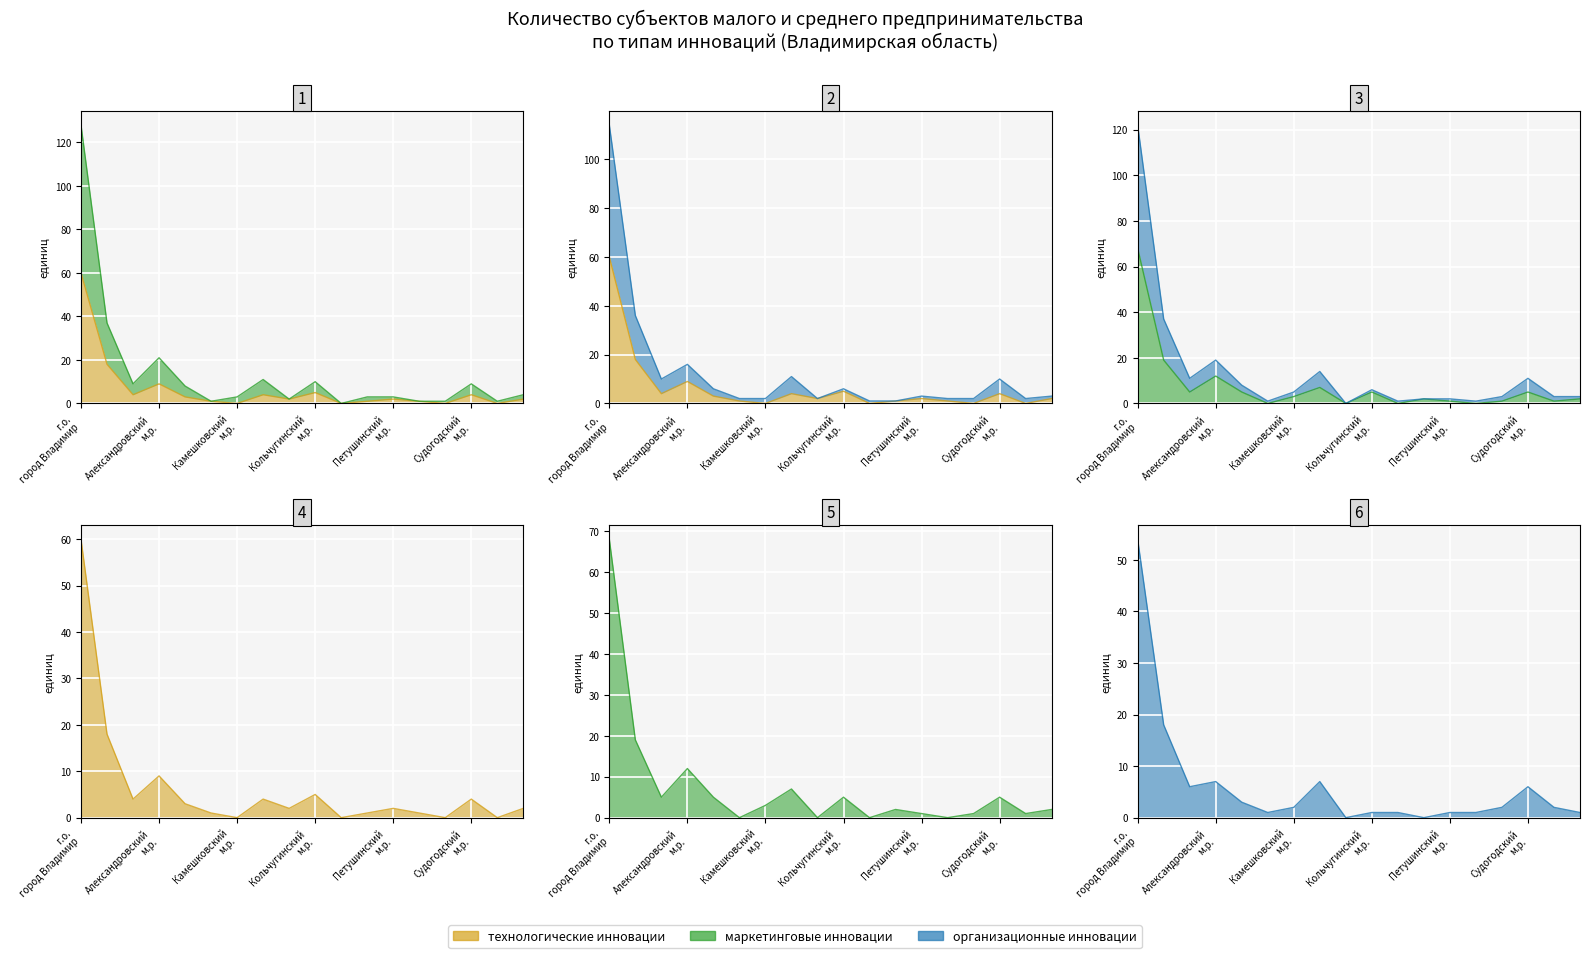

Is the value of организационные инновации at Камешковский муниципальный район greater than the value of маркетинговые инновации at Селивановский муниципальный район?

Yes